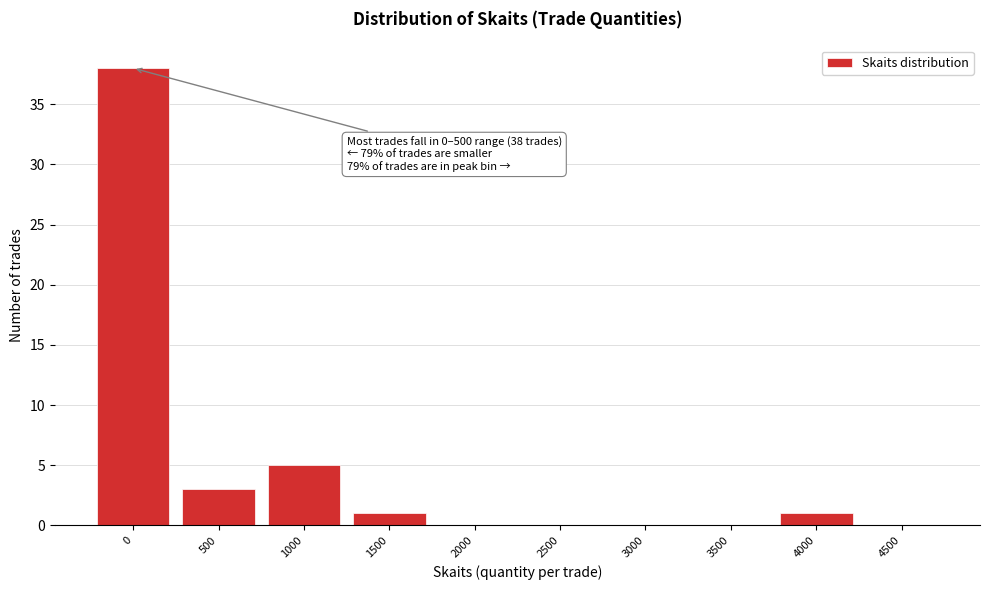

Reading left to right, extract all data points from this chart.

0=38	500=3	1000=5	1500=1	2000=0	2500=0	3000=0	3500=0	4000=1	4500=0